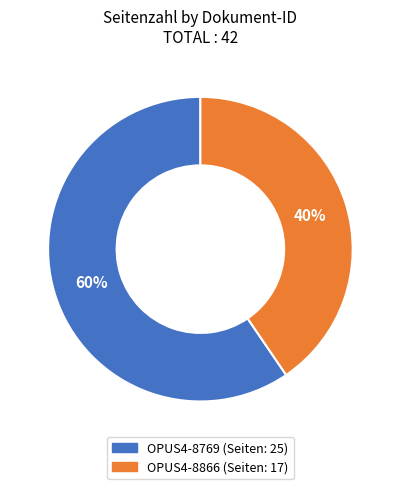

Is there any slice that represents more than half of the pie?

Yes